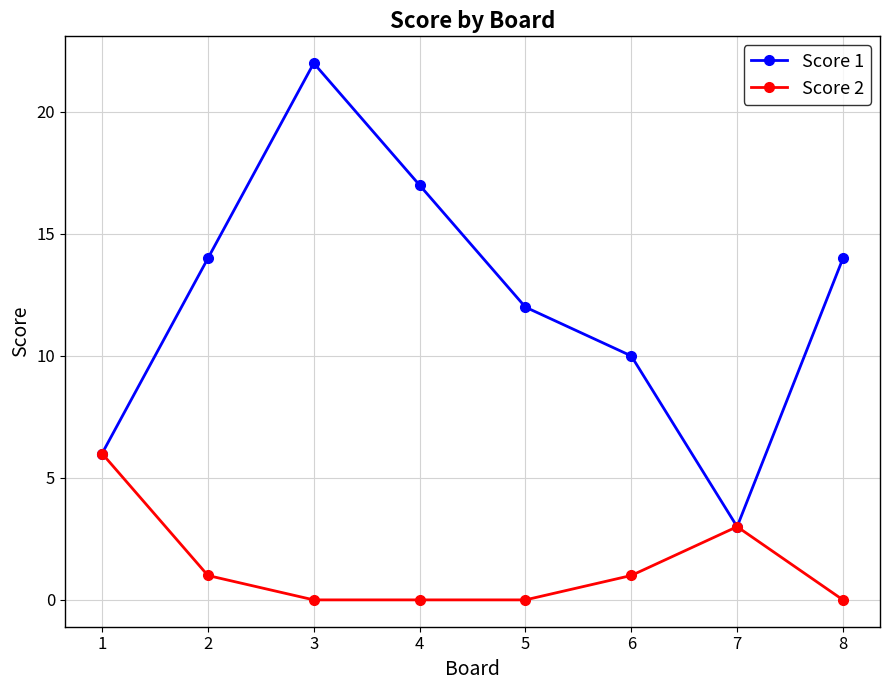

Reading right to left, extract all data points from this chart.

Score 1: 14	3	10	12	17	22	14	6
Score 2: 0	3	1	0	0	0	1	6